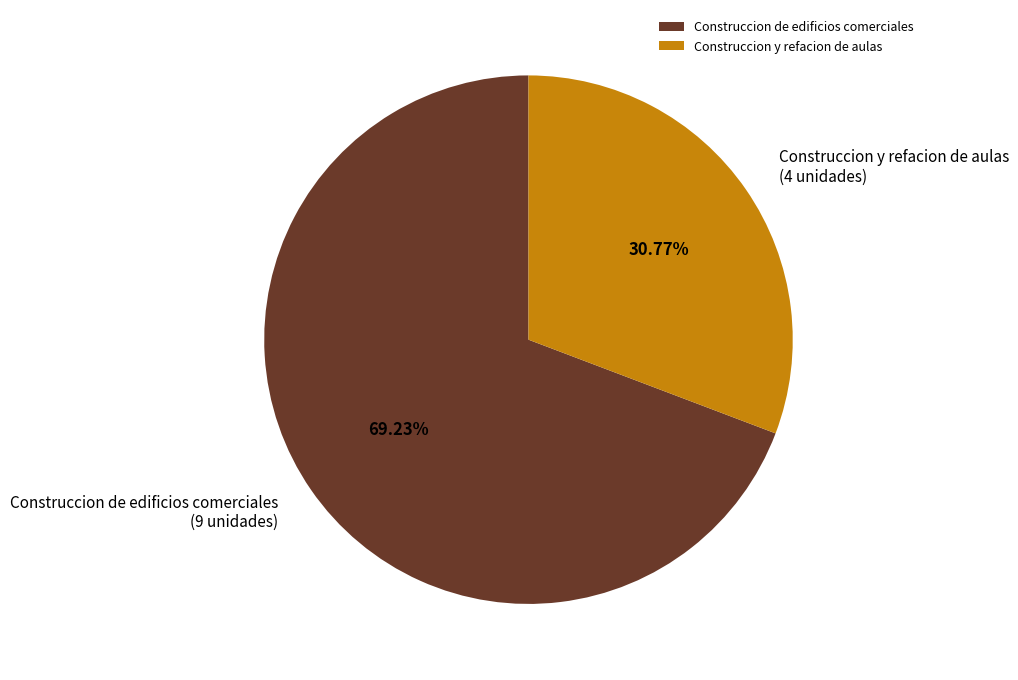

What is the ratio of the value at Construccion y refacion de aulas to the value at Construccion de edificios comerciales?

0.4